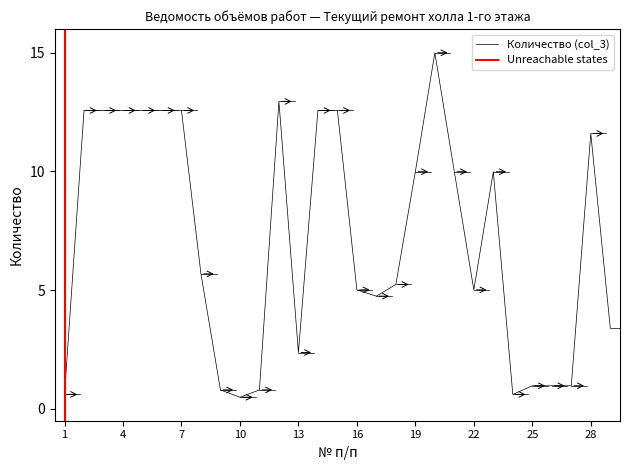

Is this an area chart (filled region under the line)?

No